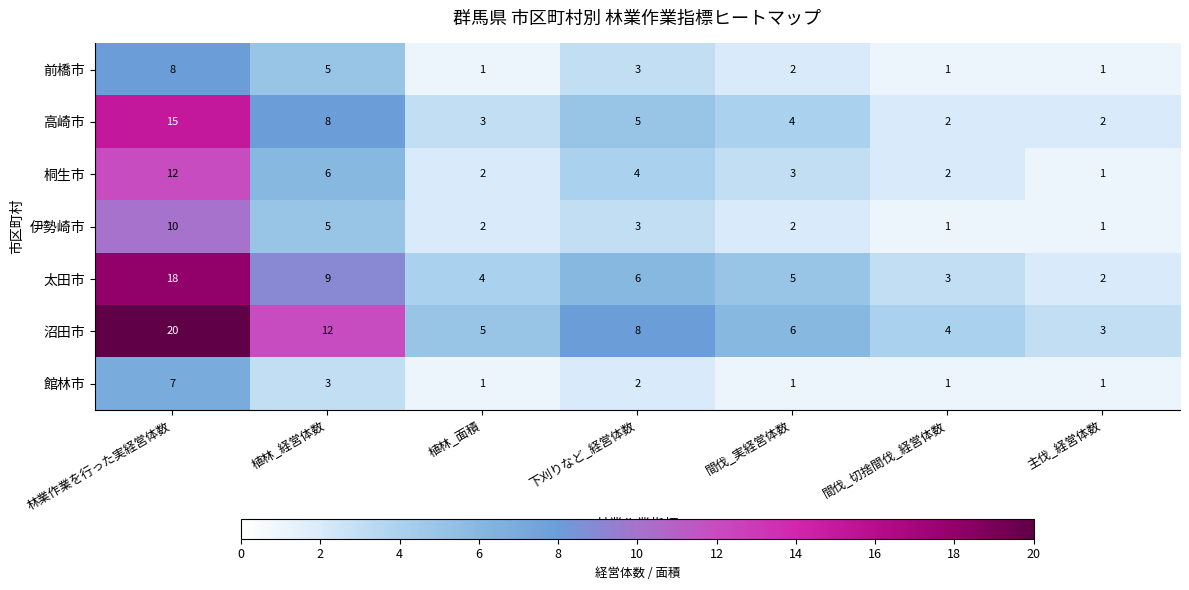

What is the difference between the highest and lowest values at 林業作業を行った実経営体数?

13